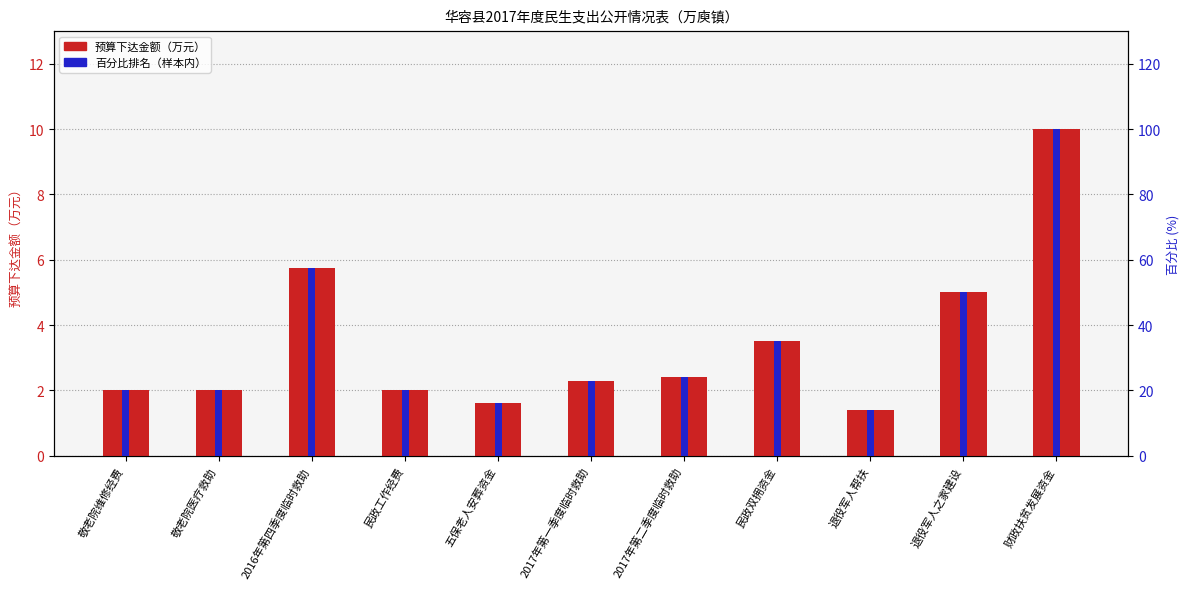

What is the label of the 7th bar from the left?

2017年第二季度临时救助